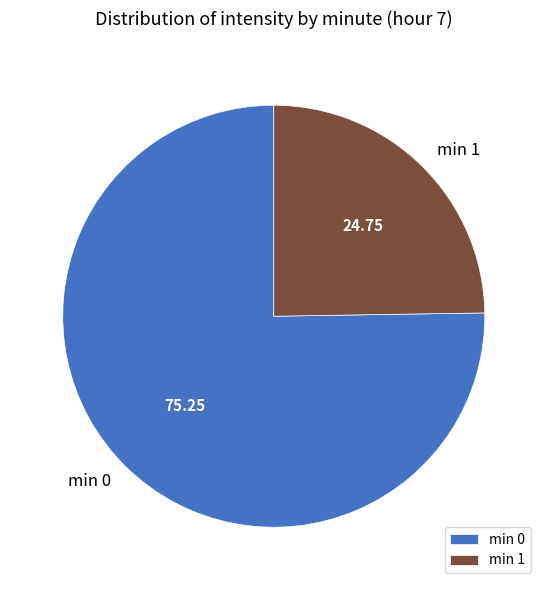

Is the sum of min 0 and min 1 greater than half?

Yes